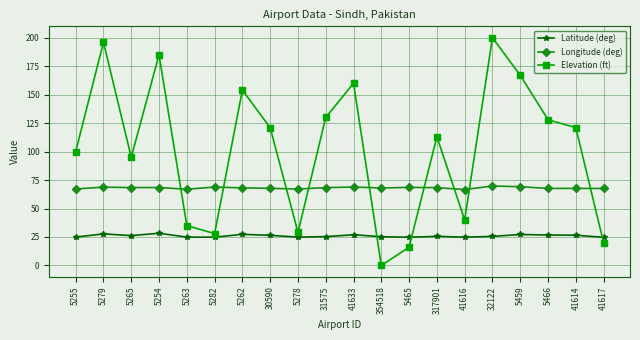

What is the difference between the highest and lowest values at 41617?

47.6